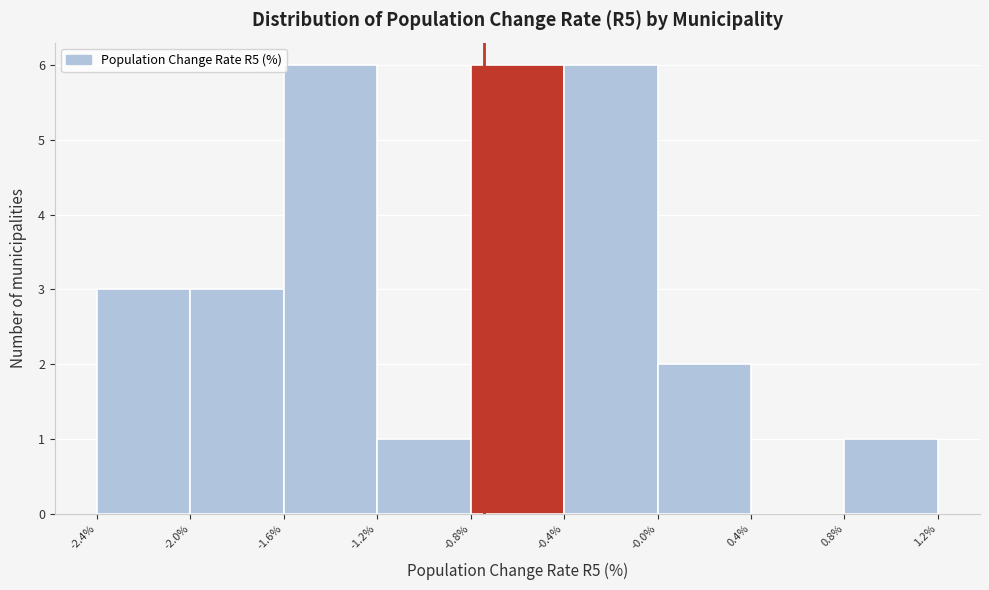

Reading left to right, list every bar in this chart as the range it spans on the x-axis followed by its height. The values are not printed on the chart, so give them approximately, as read against the axis.

-2.4% to -2.0%: 3
-2.0% to -1.6%: 3
-1.6% to -1.2%: 6
-1.2% to -0.8%: 1
-0.8% to -0.4%: 6
-0.4% to -0.0%: 6
-0.0% to 0.4%: 2
0.4% to 0.8%: 0
0.8% to 1.2%: 1